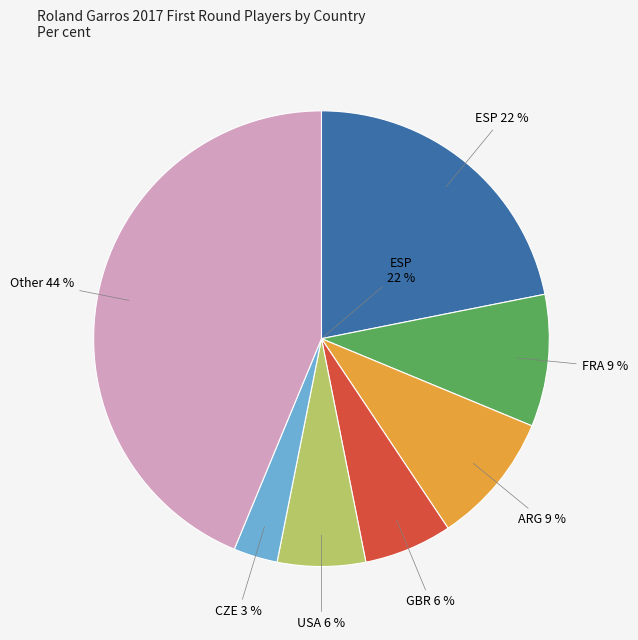

The normal slice represents 91% of the pie. True or false?

True